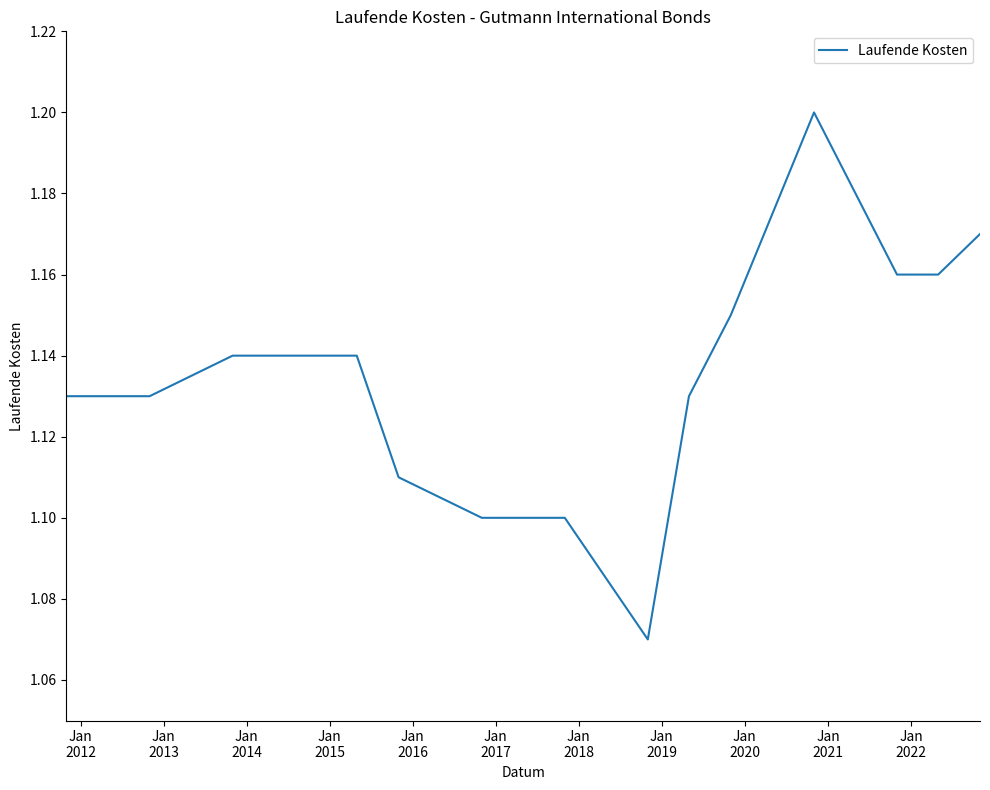

How many lines are shown in the chart?

1